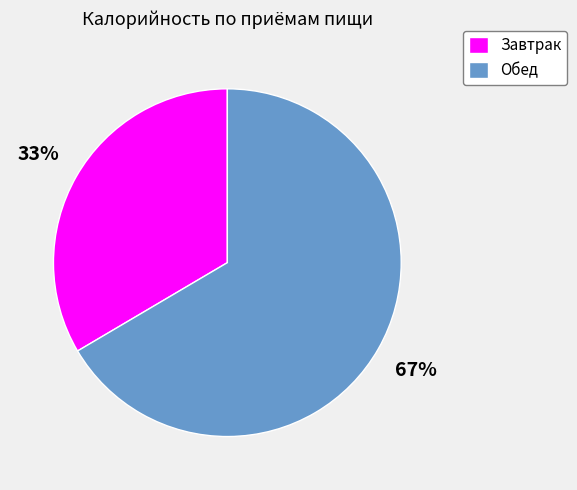

To the nearest percent, what is the average slice percentage?

50%